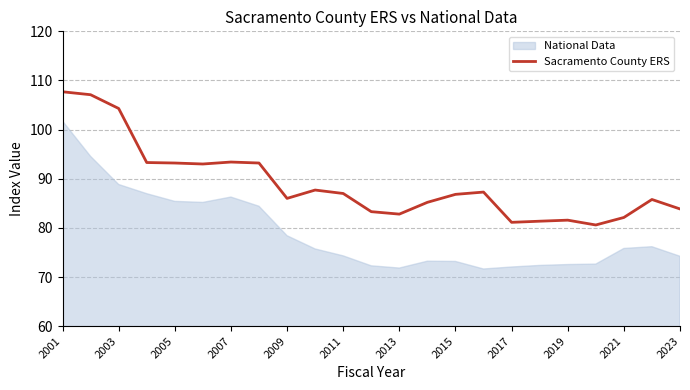

What is the minimum value for Sacramento County ERS?

80.6